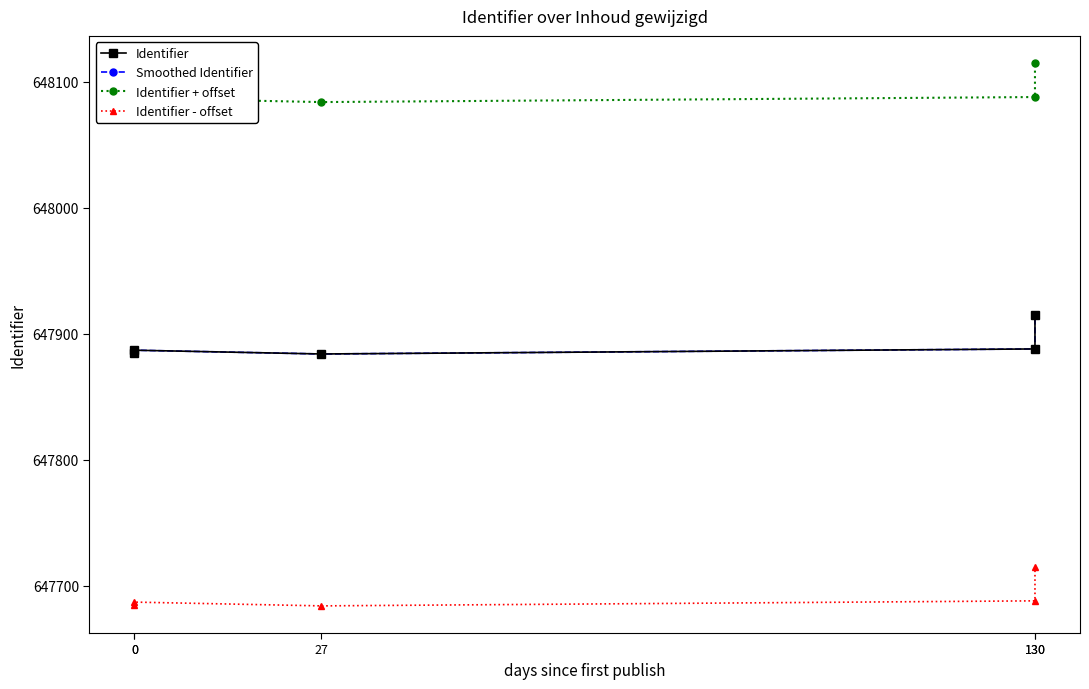

What is the average value of the Identifier series?

647892